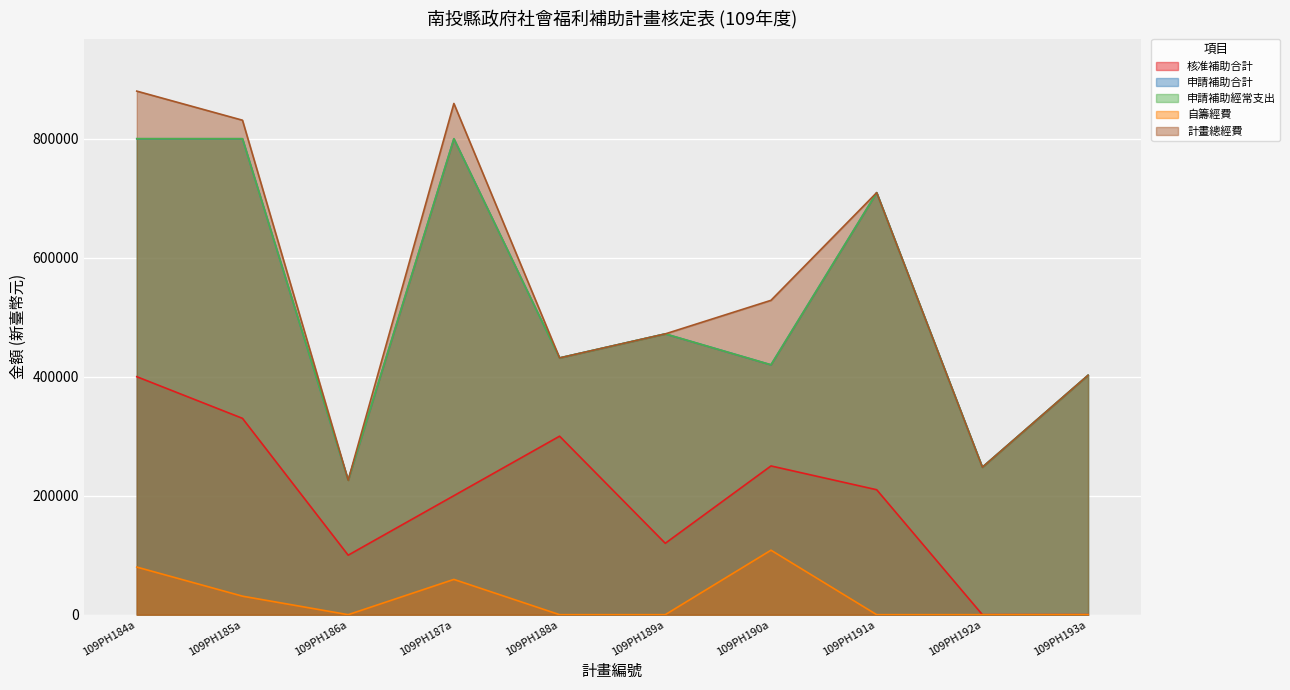

True or false: 申請補助經常支出 and 計畫總經費 cross at least once.

False